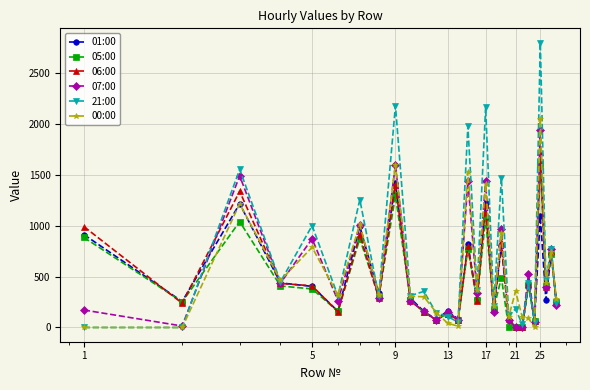

Which series has the largest range (max minus min)?

21:00